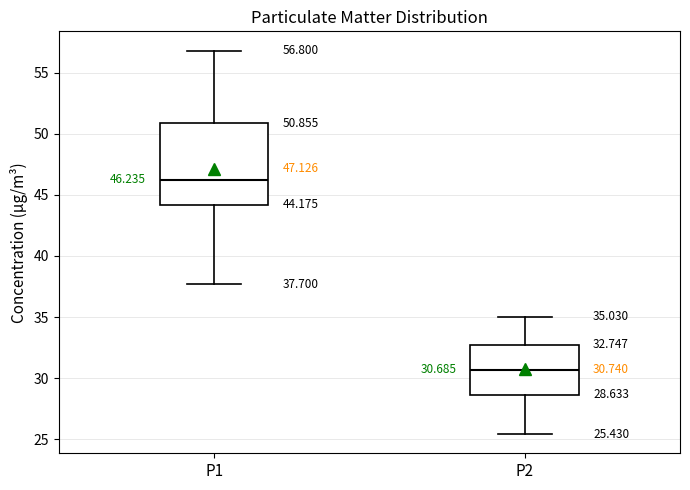

Comparing the boxes themselves (not the whiskers), which one is the tallest?

P1